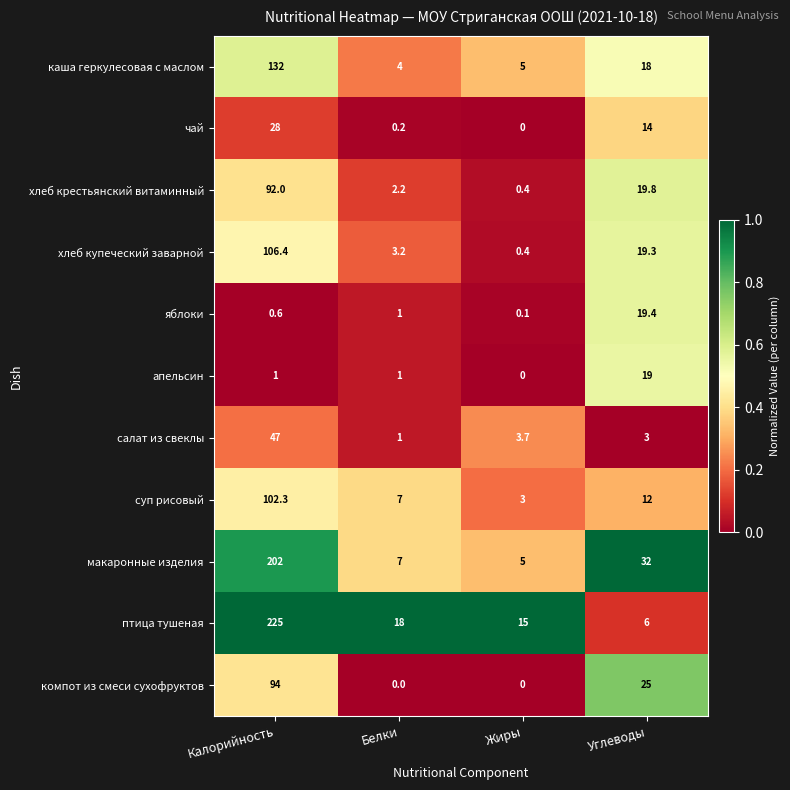

At which category does the chart reach its peak across all series?

Калорийность